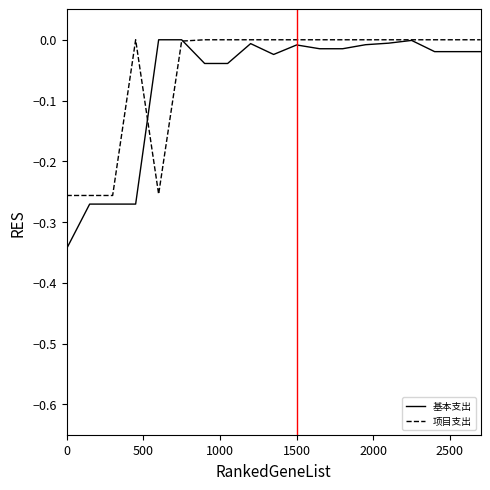

How many distinct data groups are displayed?

2